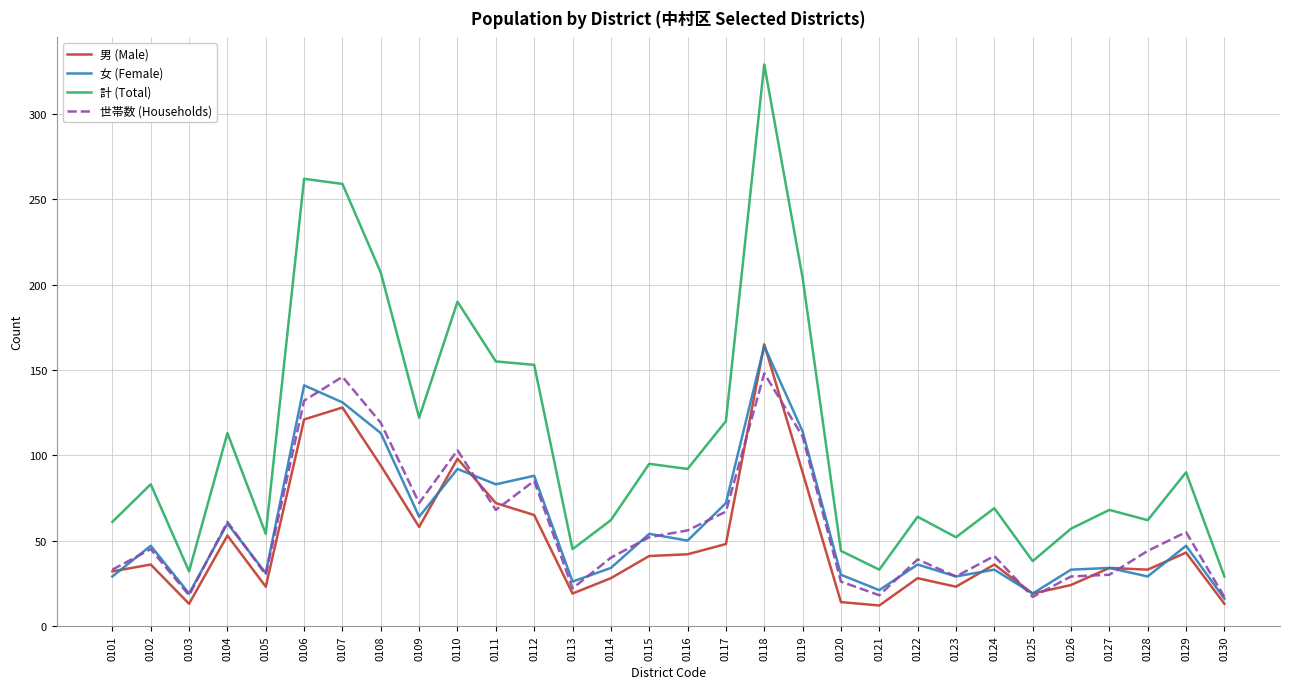

Is this an area chart (filled region under the line)?

No